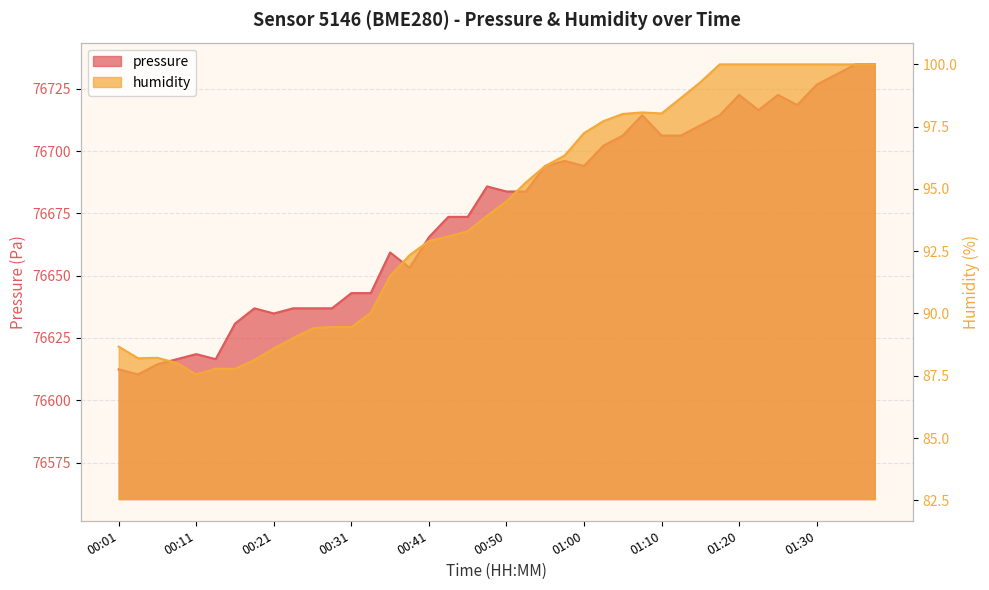

True or false: pressure has a value of 76636.9 at 00:23.

True